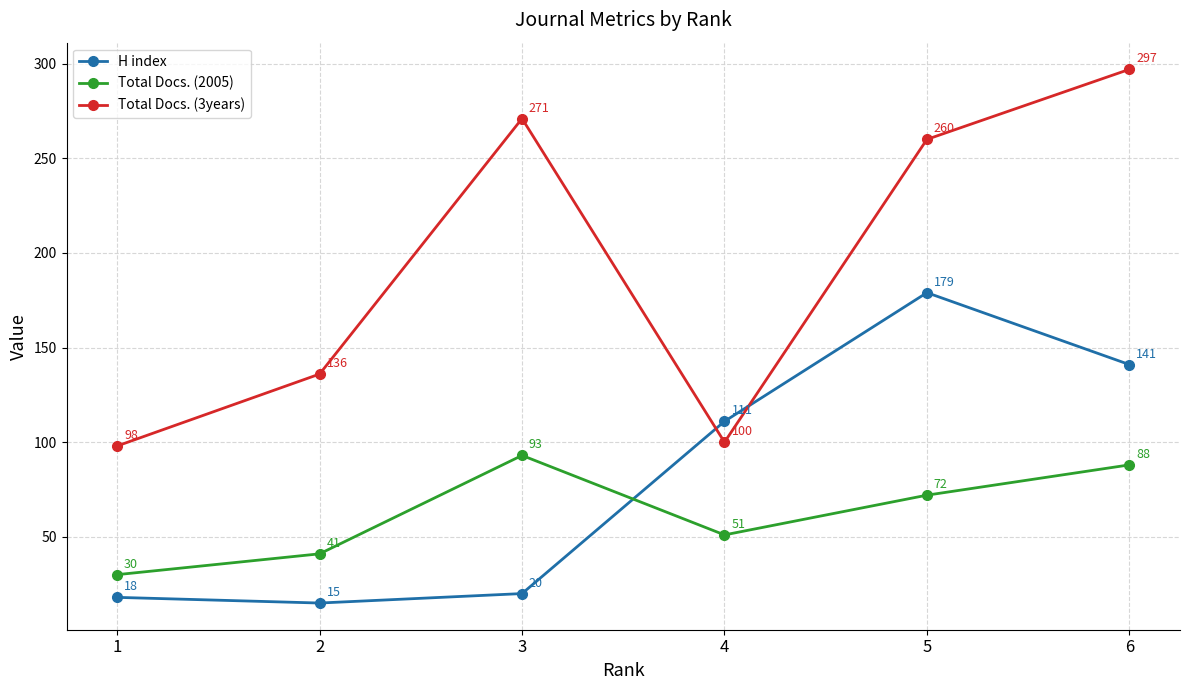

Is it true that Total Docs. (3years) equals 260 at 5?

True